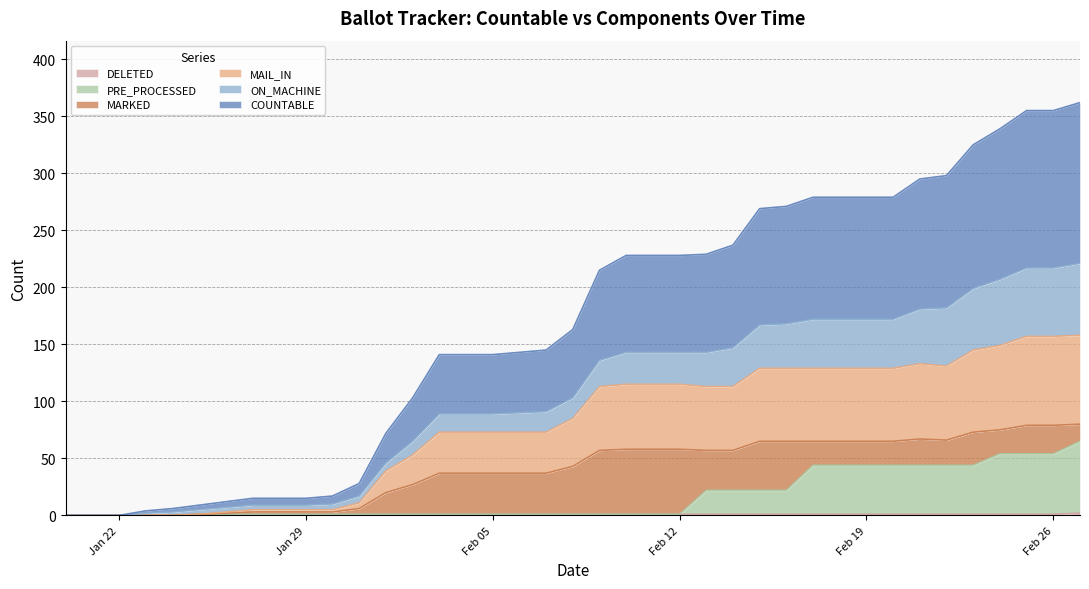

What is the label of the 32nd point from the left?

21-Feb